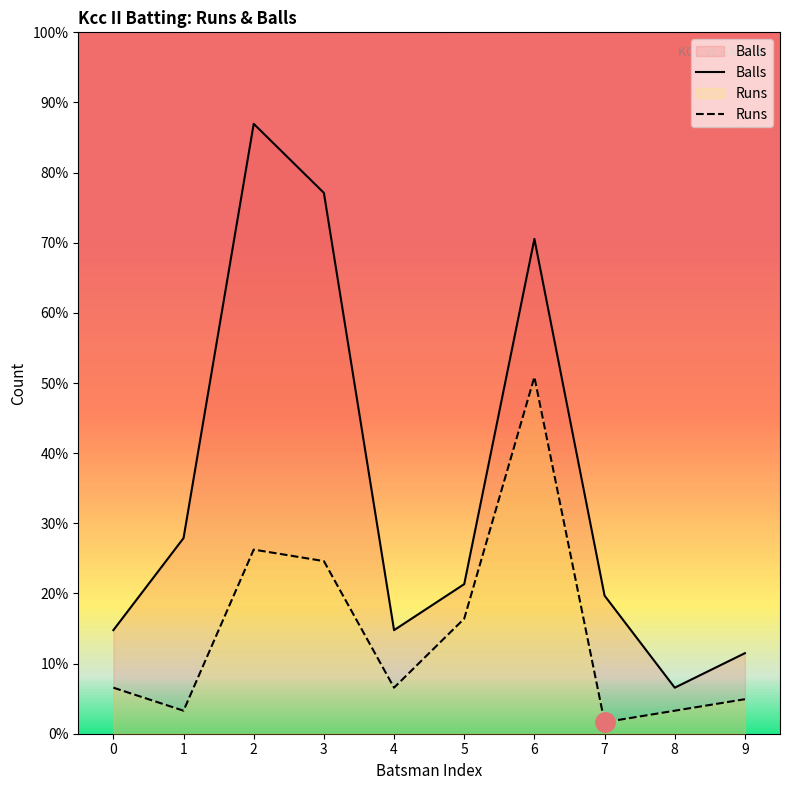

True or false: Runs has more than 2 points higher than both neighbors.

False